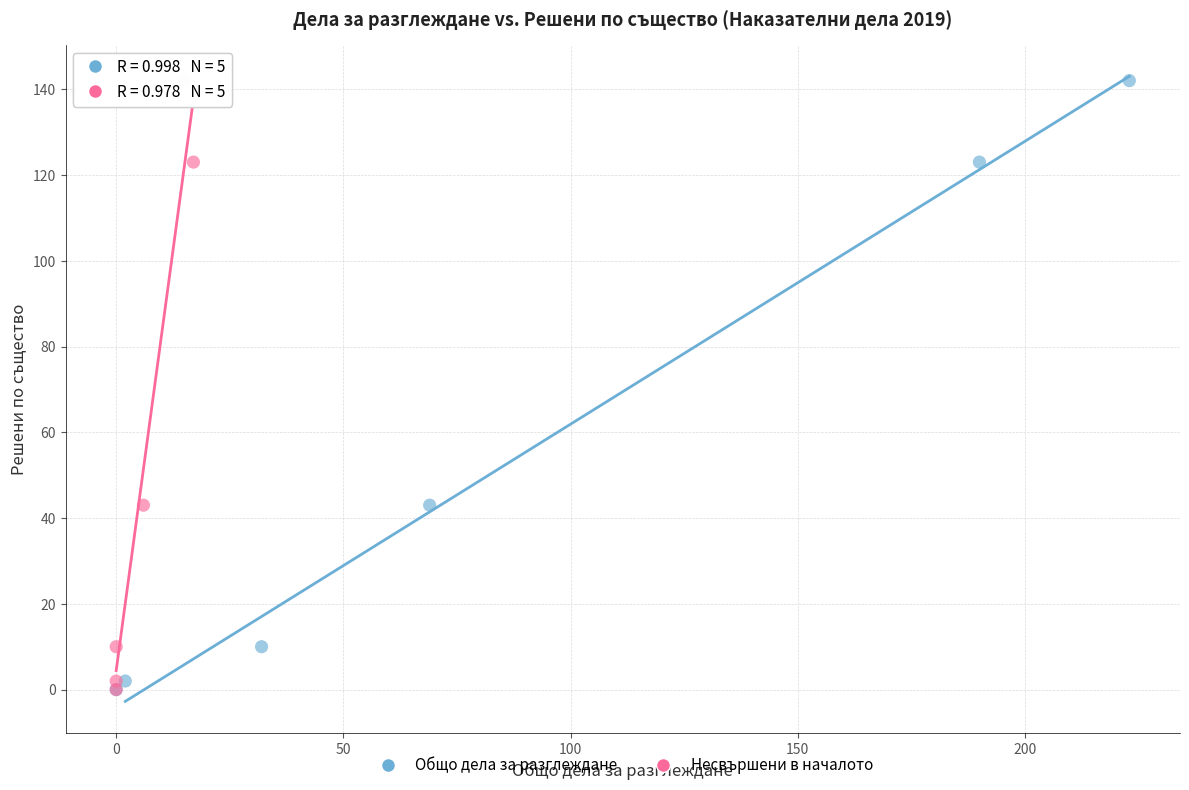

What are all the series names shown in the legend?

Общо дела за разглеждане, Несвършени в началото